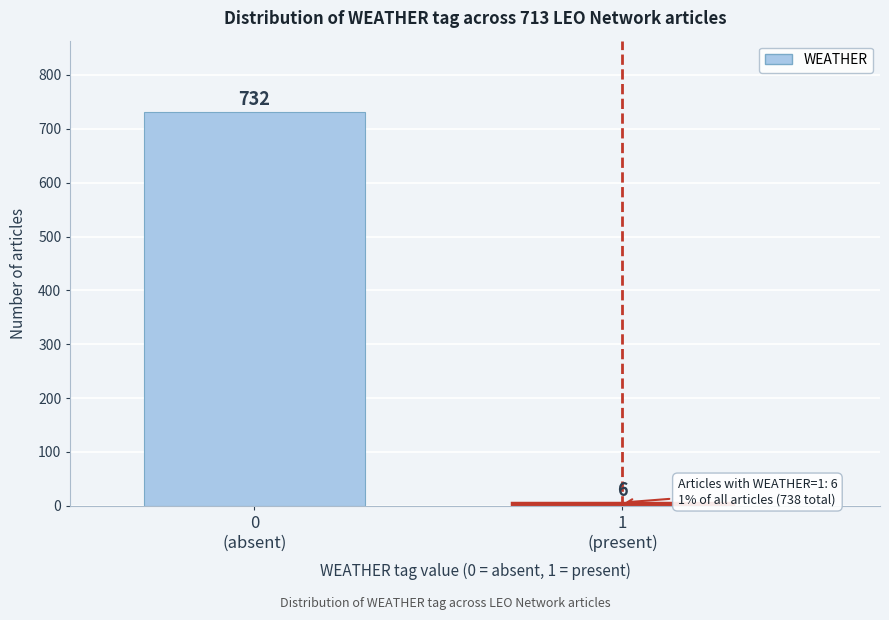

Reading left to right, list all the values displayed in this chart.

732	6